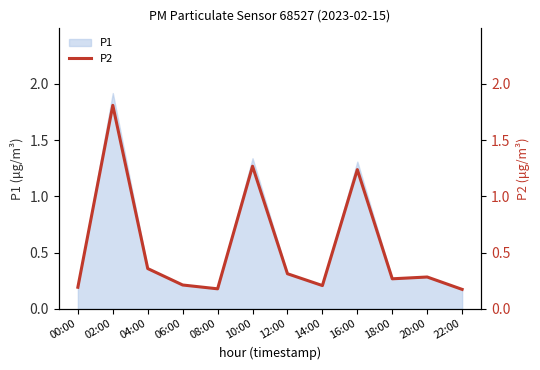

True or false: the data shows 0.3 at 22:00.

False